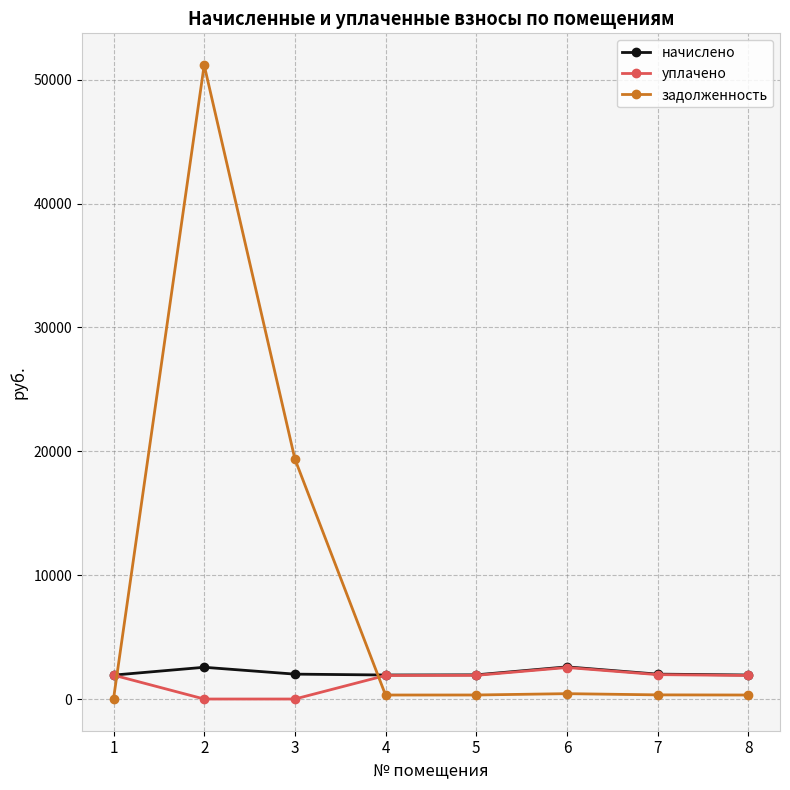

Between which two adjacent categories do уплачено and задолженность first intersect?

1 and 2